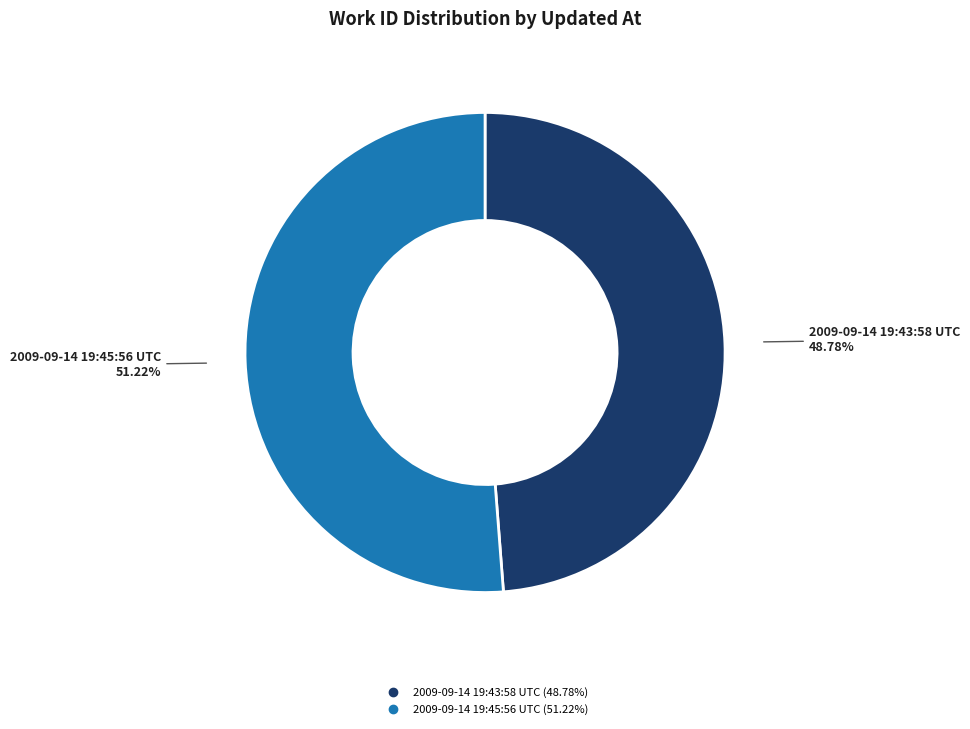

Between 2009-09-14 19:43:58 UTC and 2009-09-14 19:45:56 UTC, which is larger?

2009-09-14 19:45:56 UTC